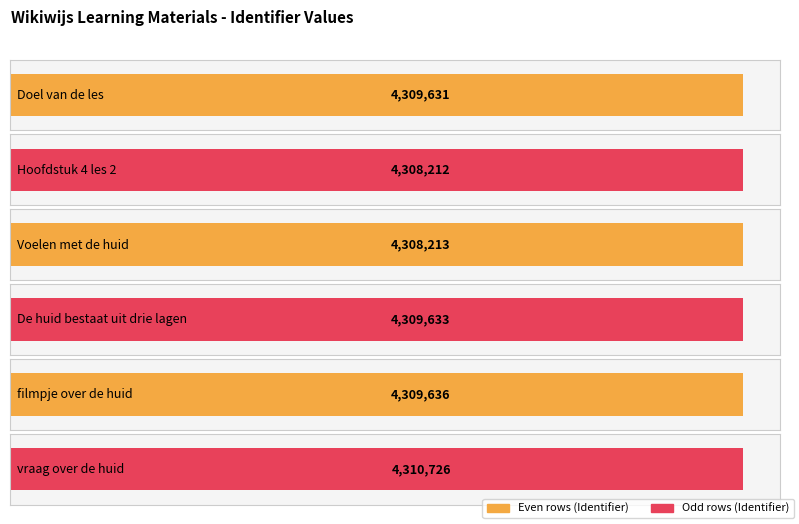

Approximately how many times larger is the value at De huid bestaat uit drie lagen compared to vraag over de huid?

1.0